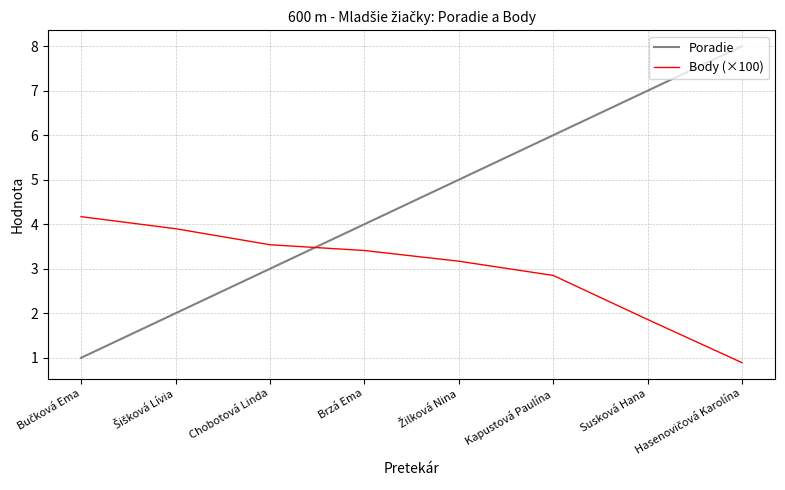

How many intersections are there between Body (×100) and Poradie?

1